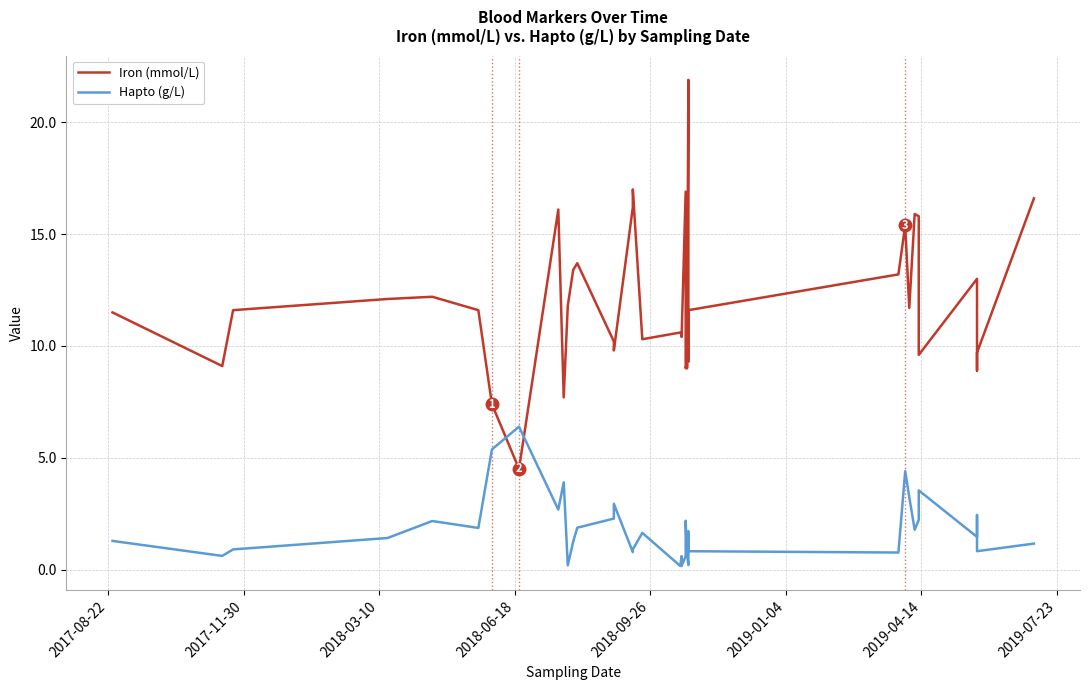

The value of Iron (mmol/L) at 17 is 14.9. True or false?

False